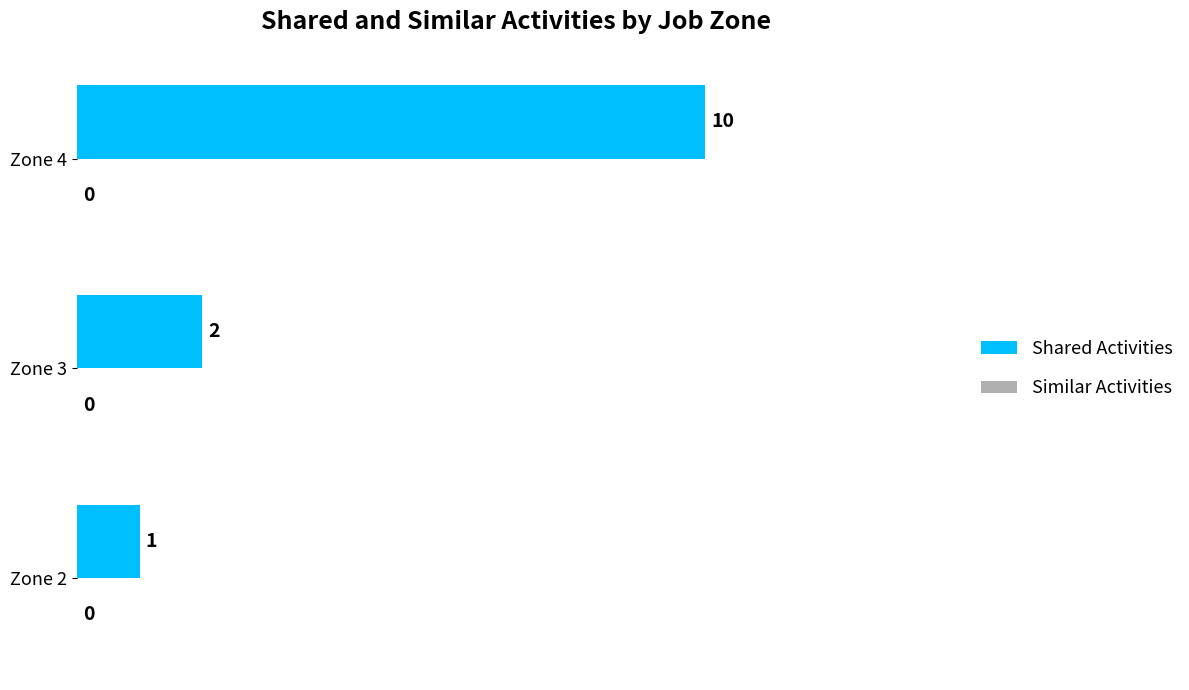

What is the ratio of the value at Zone 3 to the value at Zone 2?

2.0